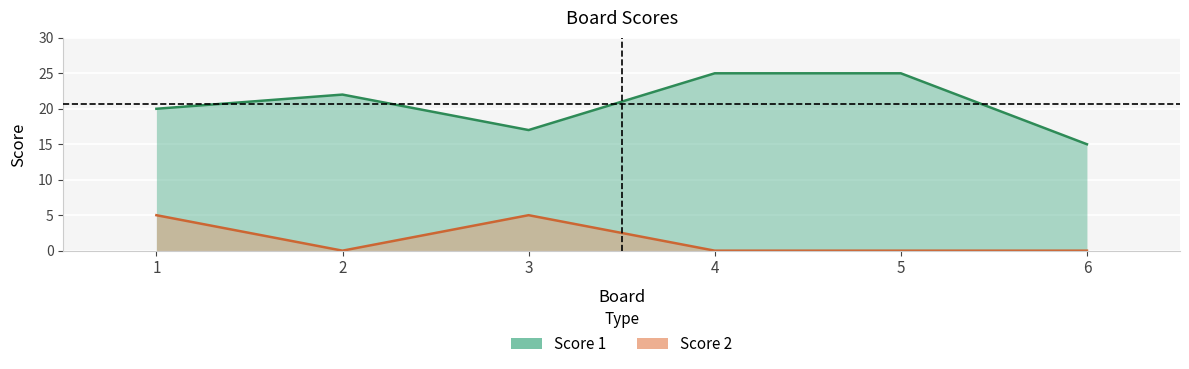

What is the difference between the maximum and minimum values in the Score 1 series?

10